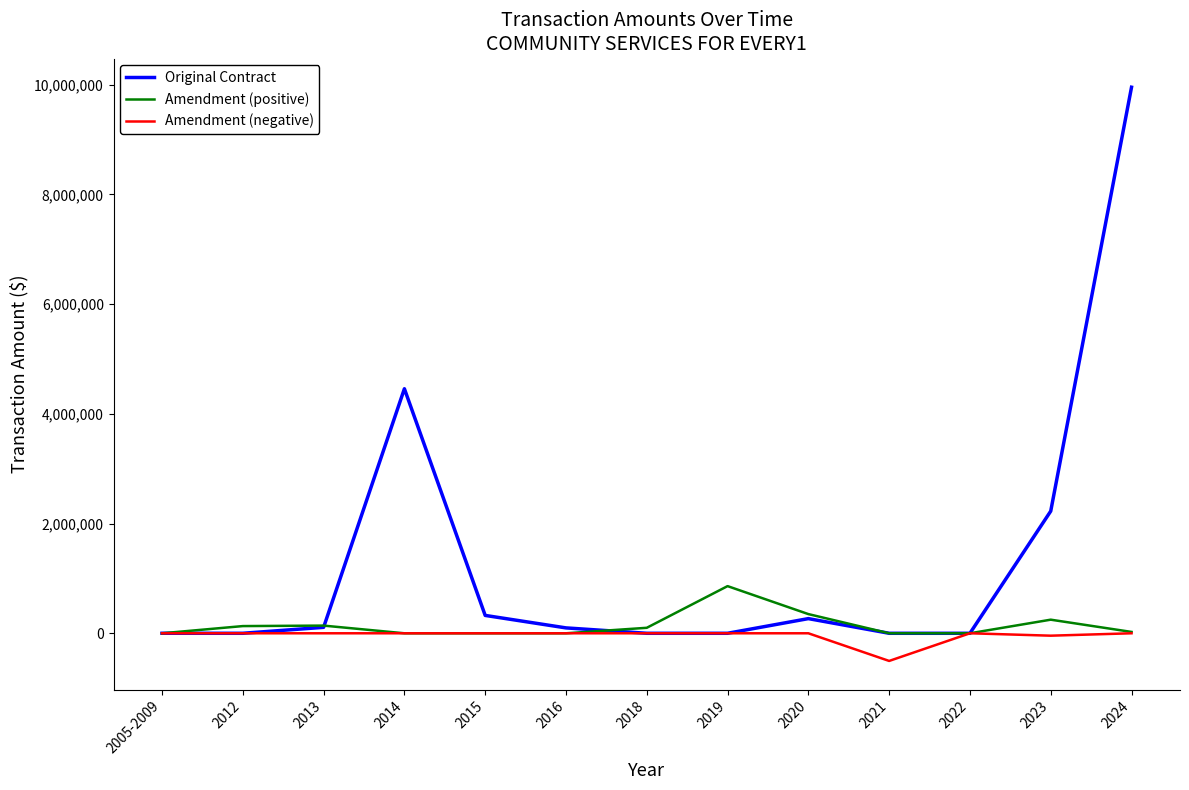

What is the minimum value shown in the chart?

-504077.0